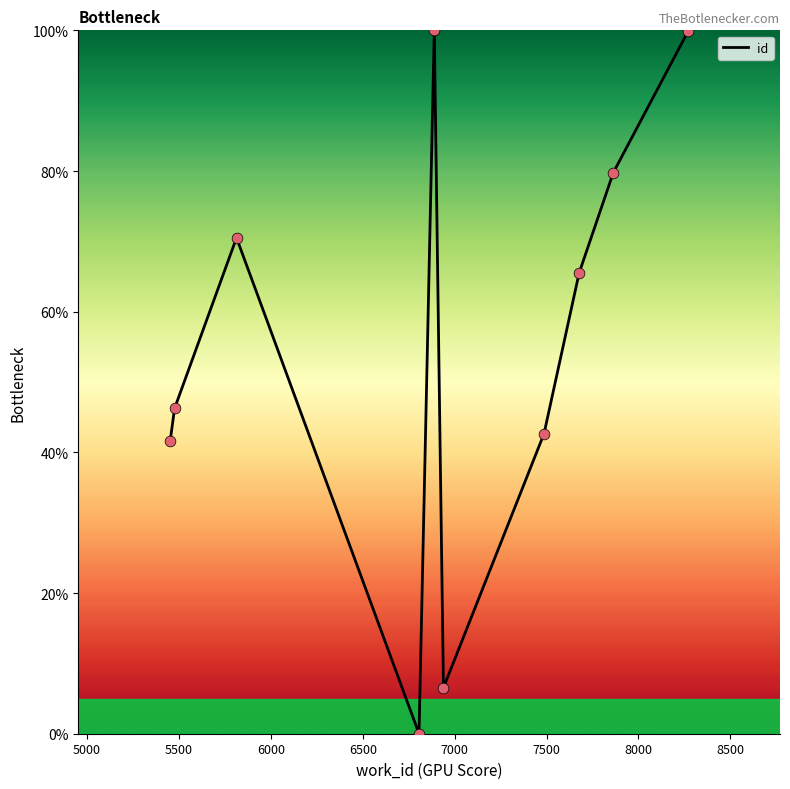

What is the maximum value shown in the chart?

100.0